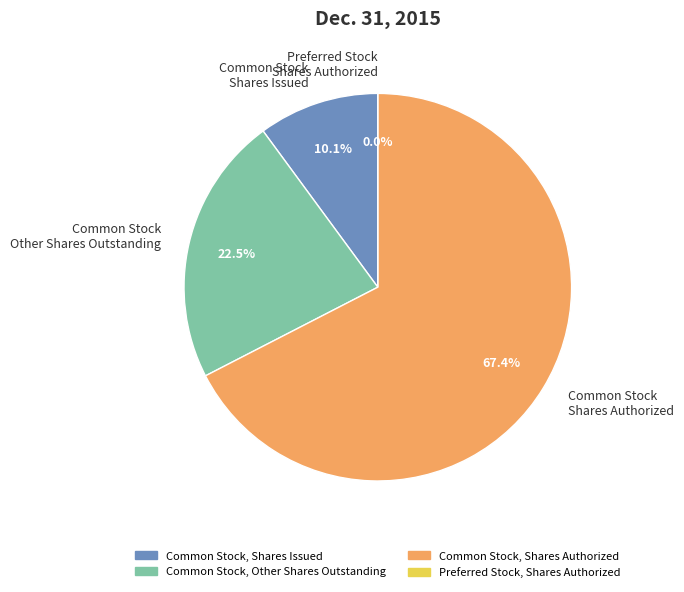

True or false: Common Stock, Shares Authorized accounts for 54% of the total.

False